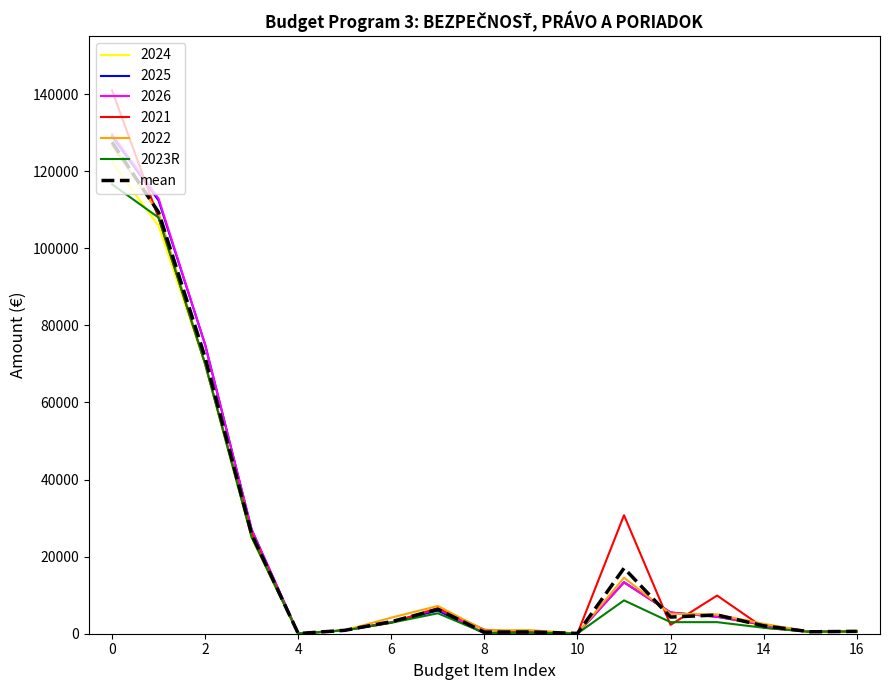

At how many categories does at least one series exceed 51720?

3